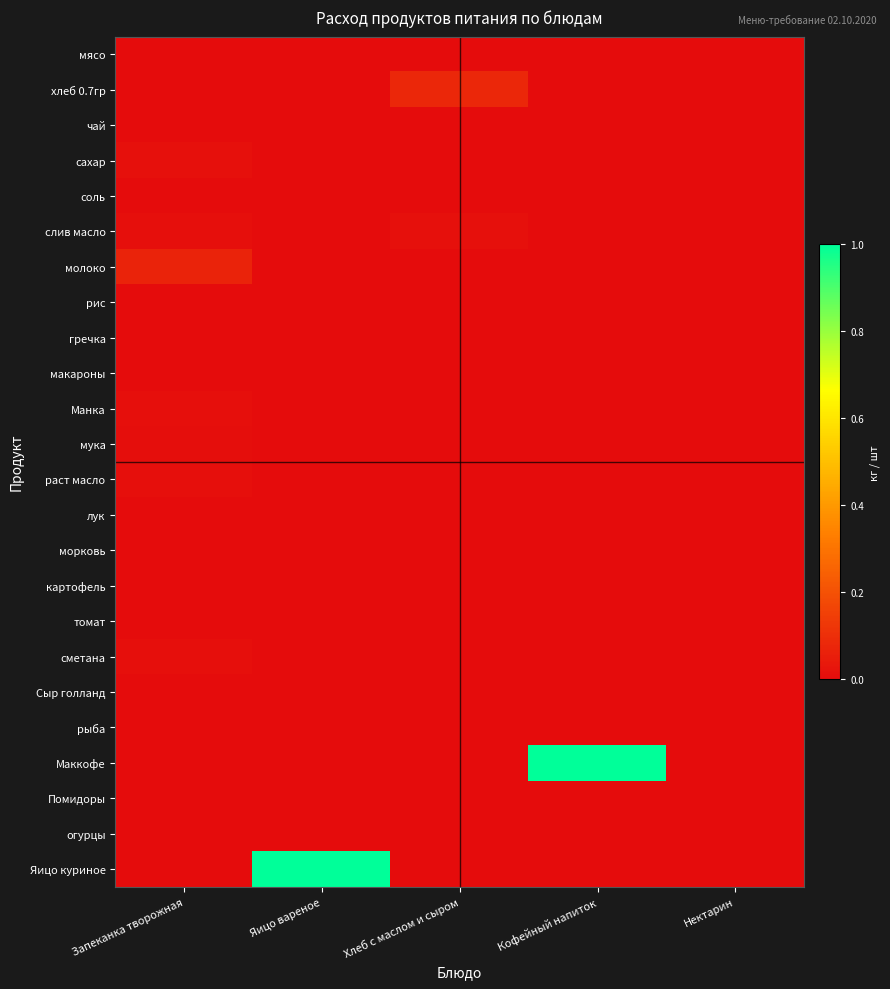

Reading left to right, list all the values displayed in this chart.

мясо: Запеканка творожная=0.0	Яицо вареное=0.0	Хлеб с маслом и сыром=0.0	Кофейный напиток=0.0	Нектарин=0.0
хлеб 0.7гр: Запеканка творожная=0.0	Яицо вареное=0.0	Хлеб с маслом и сыром=0.1	Кофейный напиток=0.0	Нектарин=0.0
чай: Запеканка творожная=0.0	Яицо вареное=0.0	Хлеб с маслом и сыром=0.0	Кофейный напиток=0.0	Нектарин=0.0
сахар: Запеканка творожная=0.0	Яицо вареное=0.0	Хлеб с маслом и сыром=0.0	Кофейный напиток=0.0	Нектарин=0.0
соль: Запеканка творожная=0.0	Яицо вареное=0.0	Хлеб с маслом и сыром=0.0	Кофейный напиток=0.0	Нектарин=0.0
слив масло: Запеканка творожная=0.0	Яицо вареное=0.0	Хлеб с маслом и сыром=0.0	Кофейный напиток=0.0	Нектарин=0.0
молоко: Запеканка творожная=0.1	Яицо вареное=0.0	Хлеб с маслом и сыром=0.0	Кофейный напиток=0.0	Нектарин=0.0
рис: Запеканка творожная=0.0	Яицо вареное=0.0	Хлеб с маслом и сыром=0.0	Кофейный напиток=0.0	Нектарин=0.0
гречка: Запеканка творожная=0.0	Яицо вареное=0.0	Хлеб с маслом и сыром=0.0	Кофейный напиток=0.0	Нектарин=0.0
макароны: Запеканка творожная=0.0	Яицо вареное=0.0	Хлеб с маслом и сыром=0.0	Кофейный напиток=0.0	Нектарин=0.0
Манка: Запеканка творожная=0.0	Яицо вареное=0.0	Хлеб с маслом и сыром=0.0	Кофейный напиток=0.0	Нектарин=0.0
мука: Запеканка творожная=0.0	Яицо вареное=0.0	Хлеб с маслом и сыром=0.0	Кофейный напиток=0.0	Нектарин=0.0
раст масло: Запеканка творожная=0.0	Яицо вареное=0.0	Хлеб с маслом и сыром=0.0	Кофейный напиток=0.0	Нектарин=0.0
лук: Запеканка творожная=0.0	Яицо вареное=0.0	Хлеб с маслом и сыром=0.0	Кофейный напиток=0.0	Нектарин=0.0
морковь: Запеканка творожная=0.0	Яицо вареное=0.0	Хлеб с маслом и сыром=0.0	Кофейный напиток=0.0	Нектарин=0.0
картофель: Запеканка творожная=0.0	Яицо вареное=0.0	Хлеб с маслом и сыром=0.0	Кофейный напиток=0.0	Нектарин=0.0
томат: Запеканка творожная=0.0	Яицо вареное=0.0	Хлеб с маслом и сыром=0.0	Кофейный напиток=0.0	Нектарин=0.0
сметана: Запеканка творожная=0.0	Яицо вареное=0.0	Хлеб с маслом и сыром=0.0	Кофейный напиток=0.0	Нектарин=0.0
Сыр голланд: Запеканка творожная=0.0	Яицо вареное=0.0	Хлеб с маслом и сыром=0.0	Кофейный напиток=0.0	Нектарин=0.0
рыба: Запеканка творожная=0.0	Яицо вареное=0.0	Хлеб с маслом и сыром=0.0	Кофейный напиток=0.0	Нектарин=0.0
Маккофе: Запеканка творожная=0.0	Яицо вареное=0.0	Хлеб с маслом и сыром=0.0	Кофейный напиток=1.0	Нектарин=0.0
Помидоры: Запеканка творожная=0.0	Яицо вареное=0.0	Хлеб с маслом и сыром=0.0	Кофейный напиток=0.0	Нектарин=0.0
огурцы: Запеканка творожная=0.0	Яицо вареное=0.0	Хлеб с маслом и сыром=0.0	Кофейный напиток=0.0	Нектарин=0.0
Яицо куриное: Запеканка творожная=0.0	Яицо вареное=1.0	Хлеб с маслом и сыром=0.0	Кофейный напиток=0.0	Нектарин=0.0